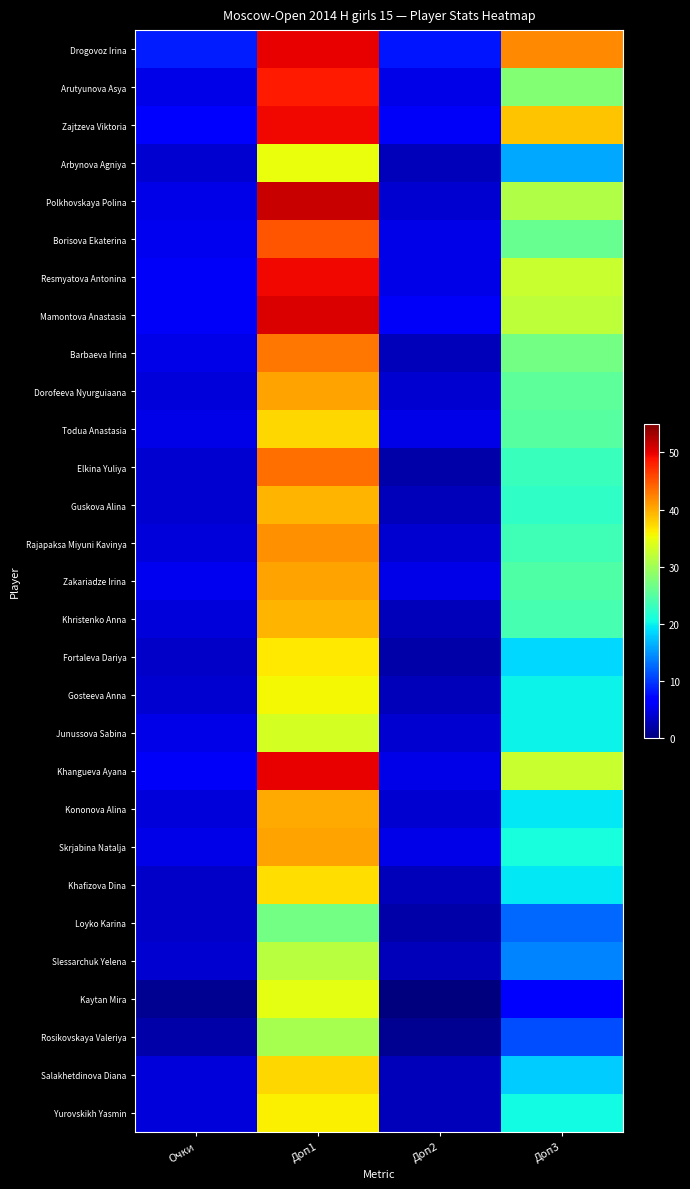

Which series has the widest spread of values?

Polkhovskaya Polina